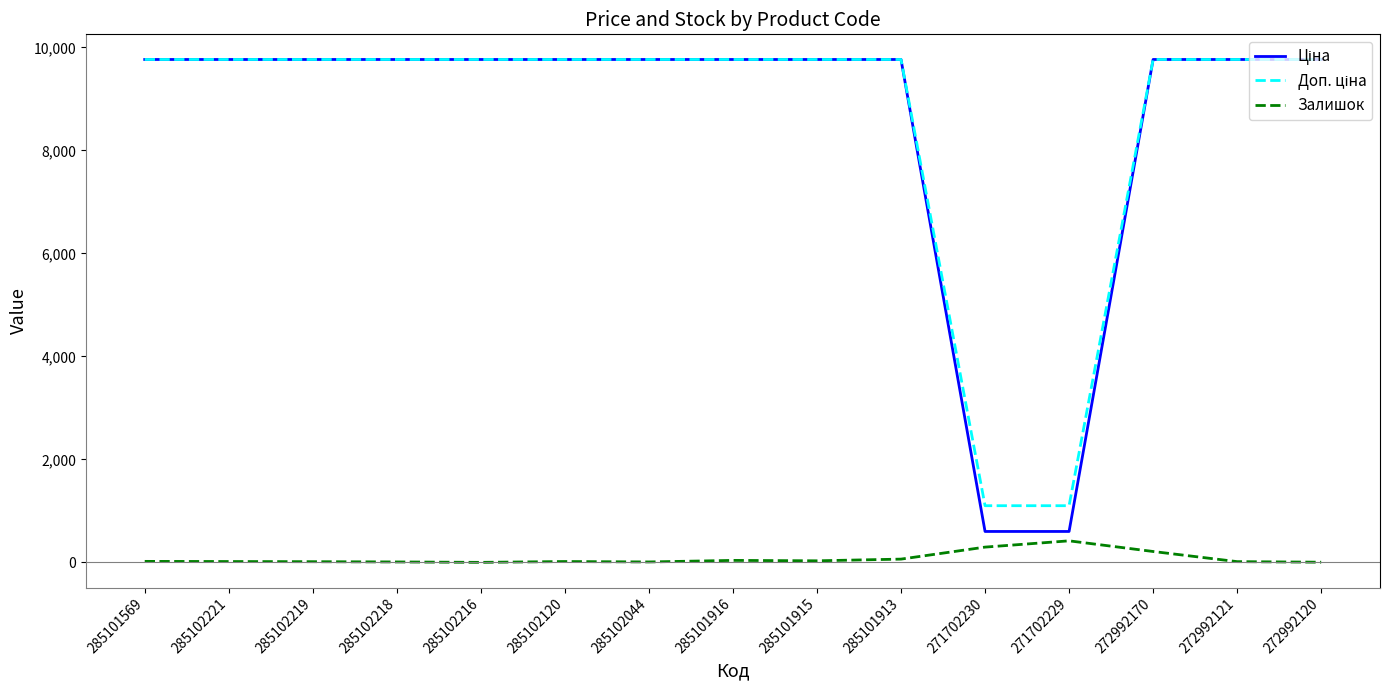

True or false: Доп. ціна has a value of 16187.1 at 285101916.

False